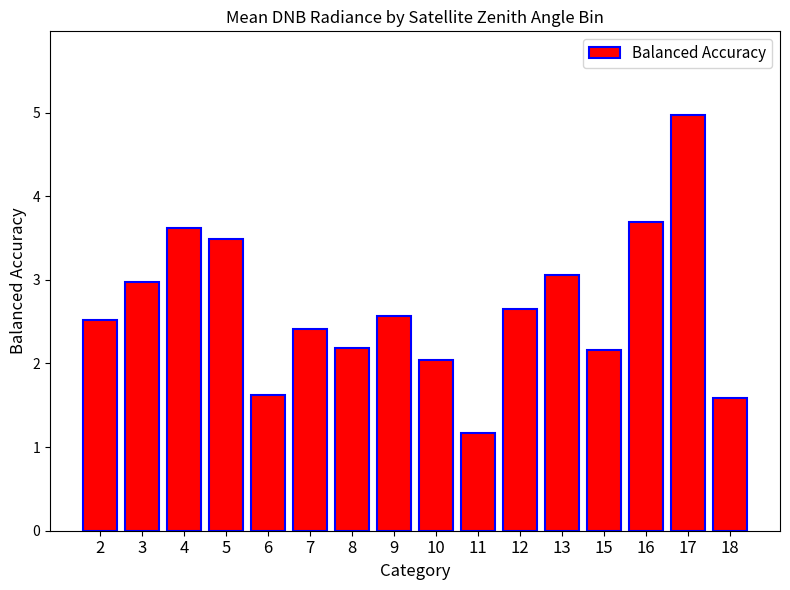

Reading right to left, what are all the values shown in this chart?

18=1.6	17=5.0	16=3.7	15=2.2	13=3.1	12=2.7	11=1.2	10=2.0	9=2.6	8=2.2	7=2.4	6=1.6	5=3.5	4=3.6	3=3.0	2=2.5